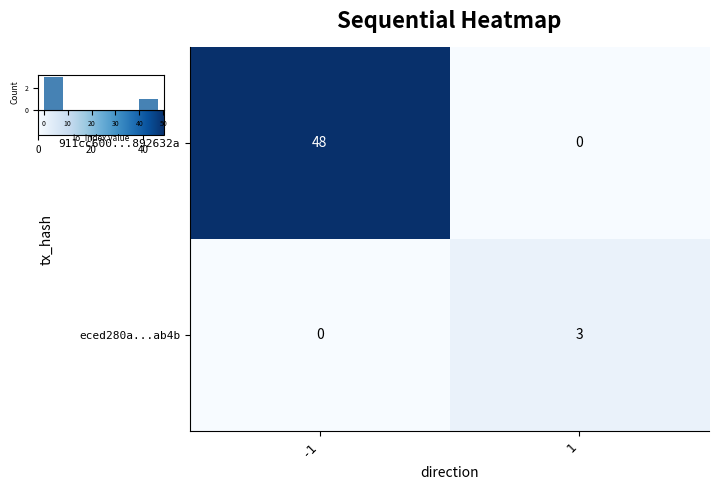

How many eced280a...ab4b values are between 0 and 3?

2